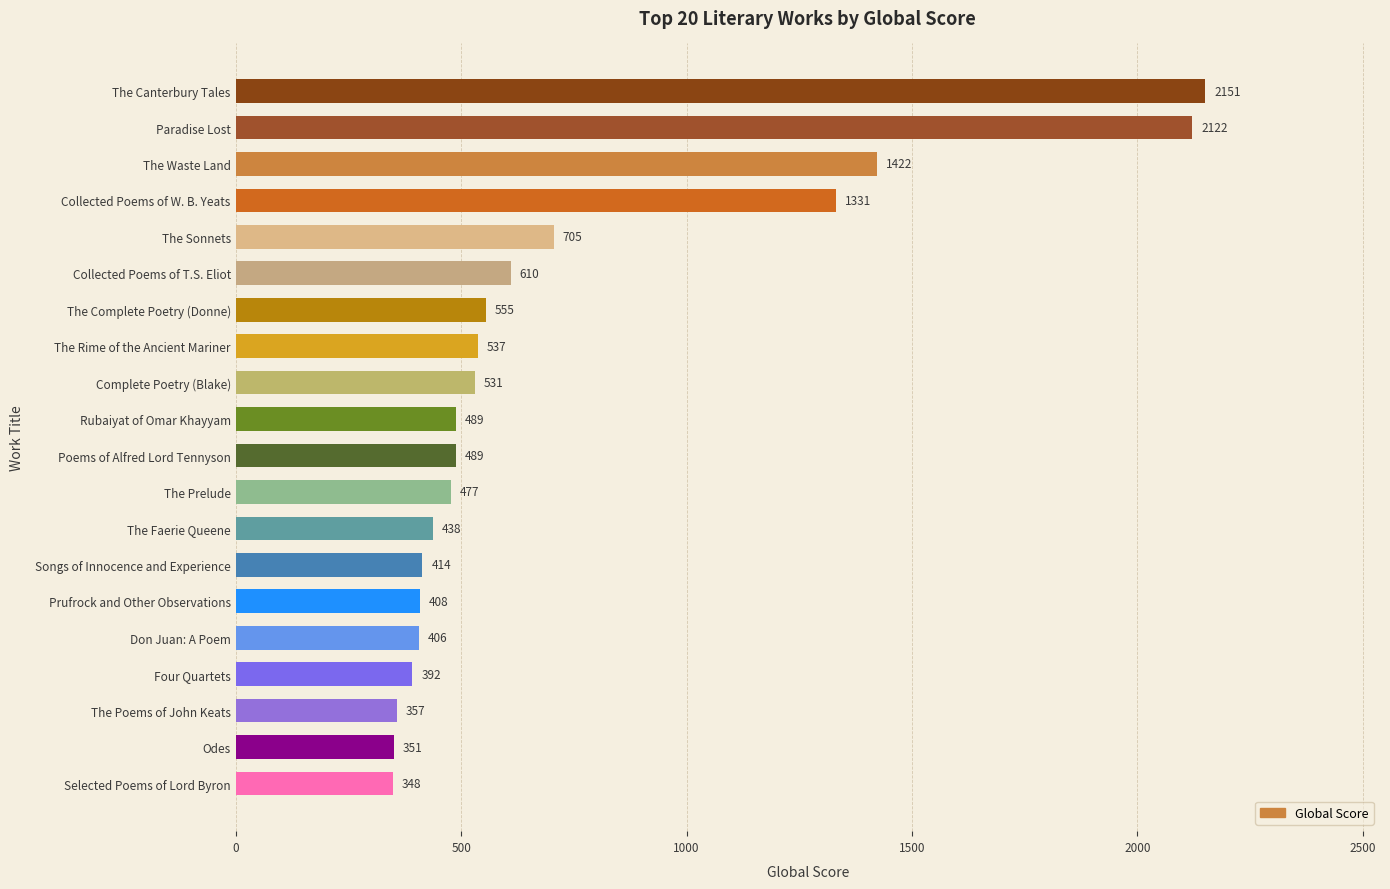

What is the minimum value shown in the chart?

348